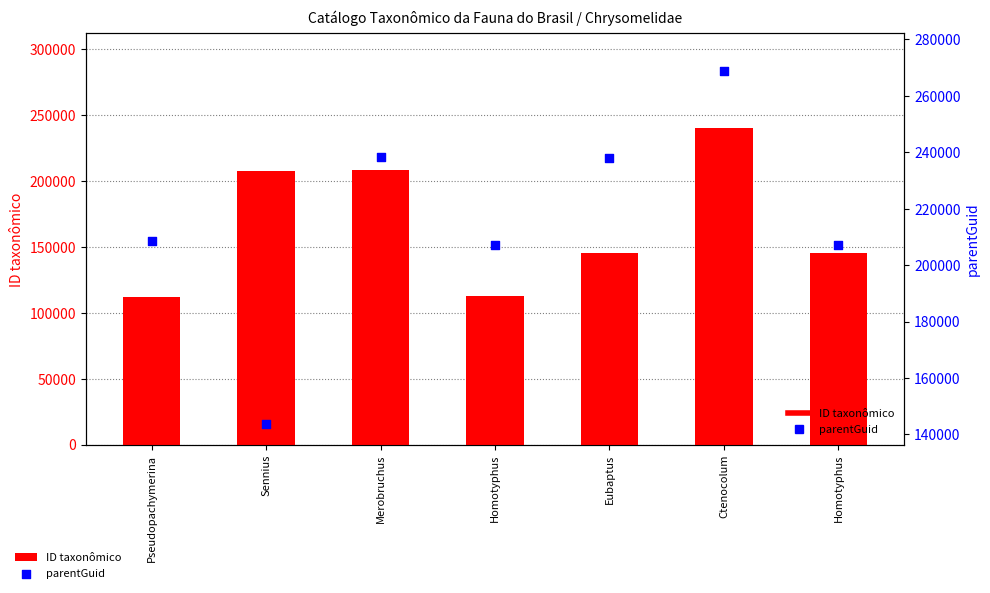

At how many categories does at least one series exceed 251323?

1